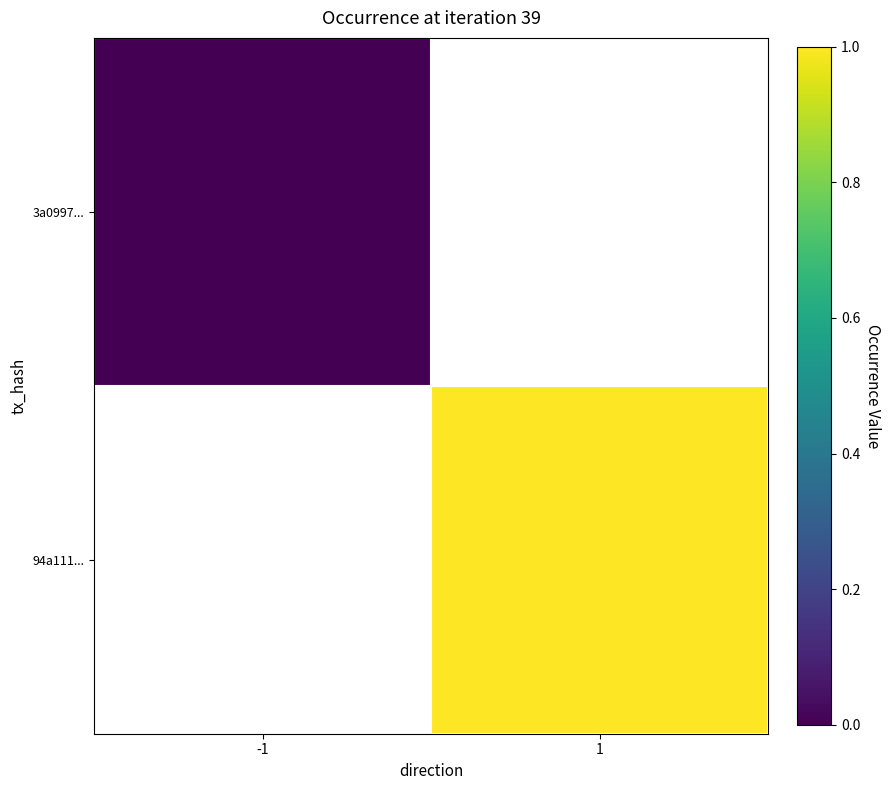

How many distinct data groups are displayed?

2